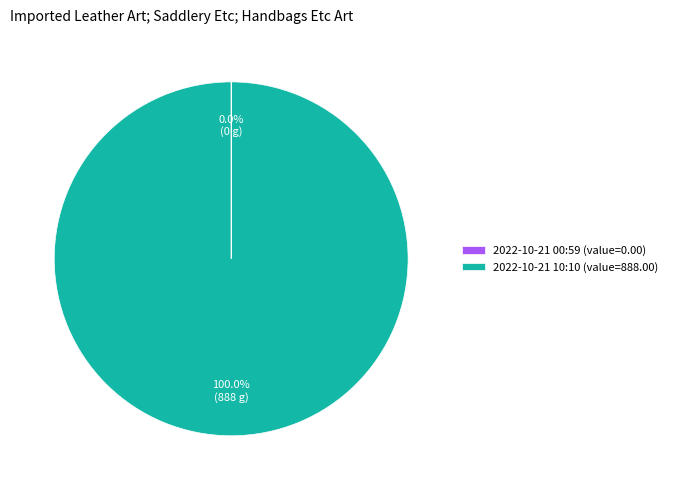

What is the majority slice?

2022-10-21 10:10 (value=888.00)